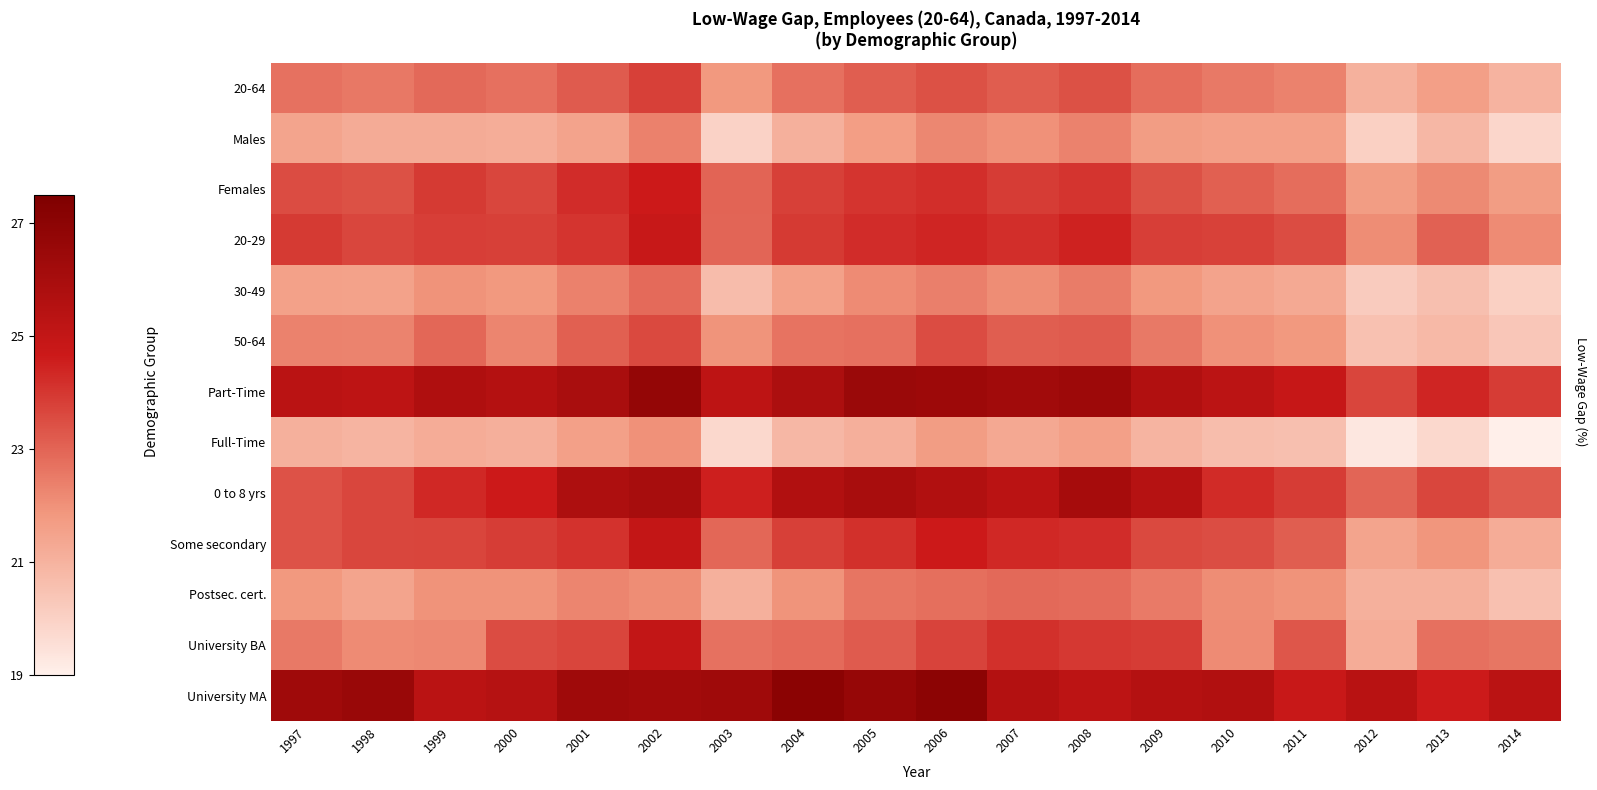

At 2011, list the series in order from largest to smallest.

Part-Time, University MA, 0 to 8 yrs, 20-29, University BA, Some secondary, Females, 20-64, Postsec. cert., 50-64, Males, 30-49, Full-Time